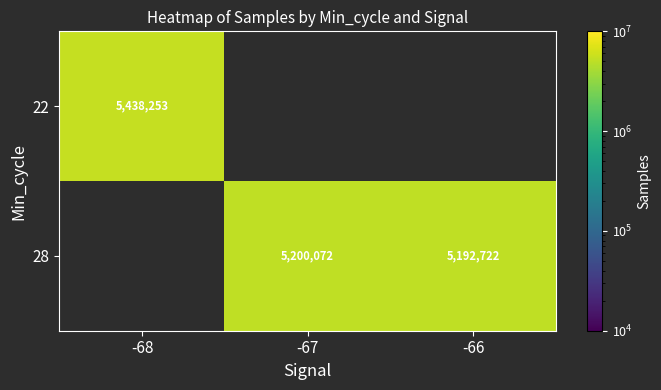

True or false: 28 has a value of 5200072 at -67.

True